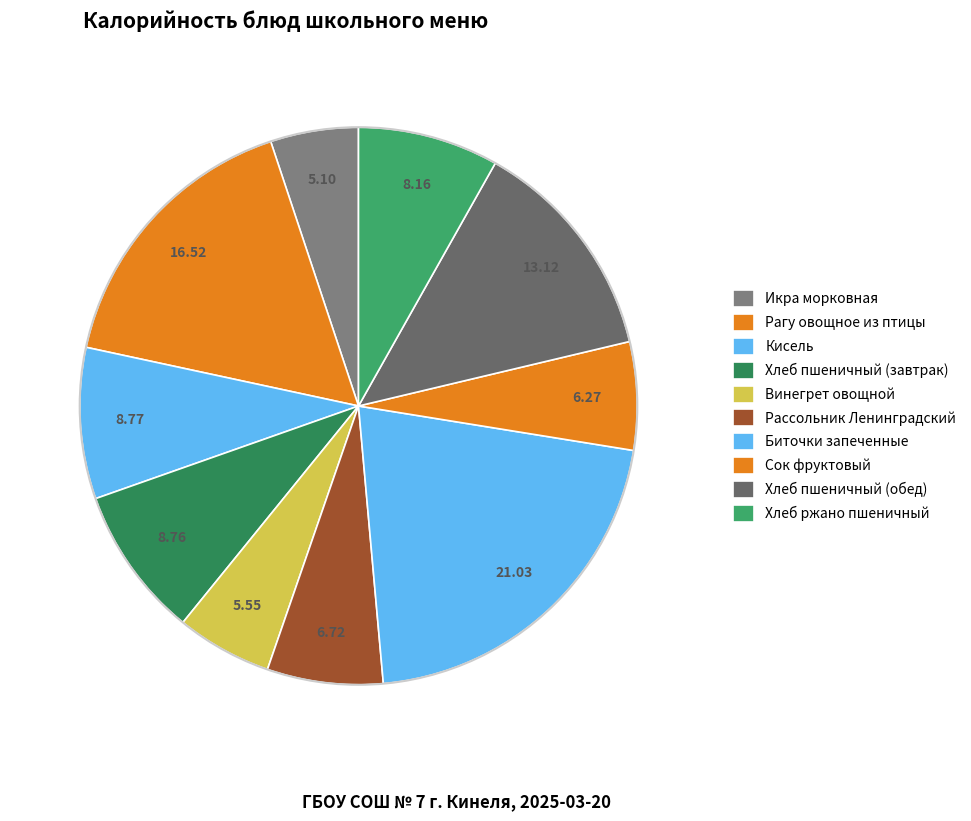

Do Кисель and Биточки запеченные together represent more than half of the pie?

No